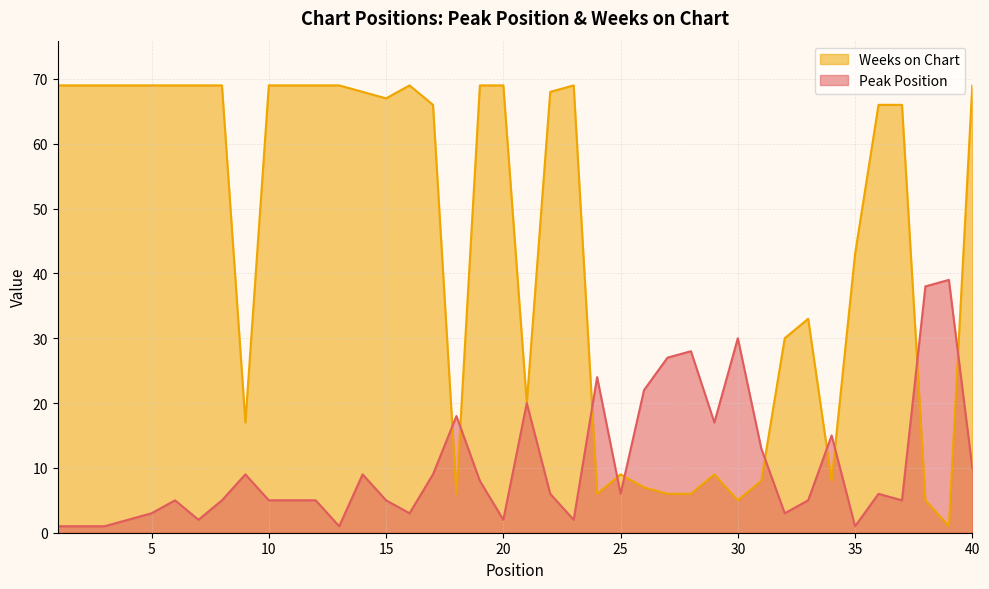

Reading left to right, transcribe all the data shown in this chart.

Peak Position: 1=1	2=1	3=1	4=2	5=3	6=5	7=2	8=5	9=9	10=5	11=5	12=5	13=1	14=9	15=5	16=3	17=9	18=18	19=8	20=2	21=20	22=6	23=2	24=24	25=6	26=22	27=27	28=28	29=17	30=30	31=13	32=3	33=5	34=15	35=1	36=6	37=5	38=38	39=39	40=10
Weeks on Chart: 1=69	2=69	3=69	4=69	5=69	6=69	7=69	8=69	9=17	10=69	11=69	12=69	13=69	14=68	15=67	16=69	17=66	18=6	19=69	20=69	21=20	22=68	23=69	24=6	25=9	26=7	27=6	28=6	29=9	30=5	31=8	32=30	33=33	34=8	35=43	36=66	37=66	38=5	39=1	40=69